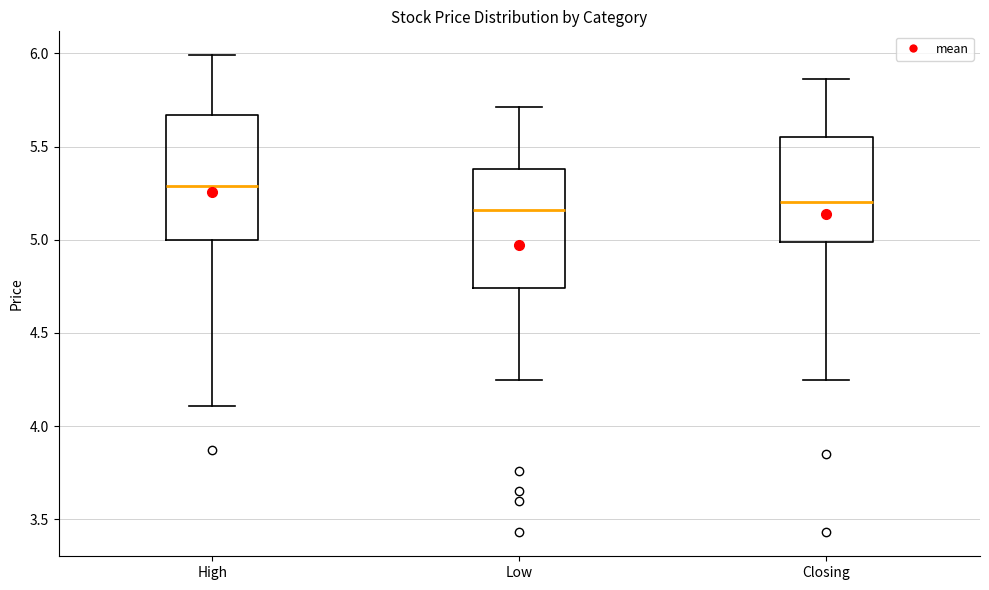

Reading left to right, transcribe this box plot: for each box, give where its median line is, the range the box spans, and where its two whiskers end, as read against the y-axis. The values are not printed on the chart, so give them approximately, as read against the axis.

High: median 5.30, box 5.00 to 5.65, whiskers 4.10 to 6.00
Low: median 5.15, box 4.75 to 5.40, whiskers 4.25 to 5.70
Closing: median 5.20, box 5.00 to 5.55, whiskers 4.25 to 5.85